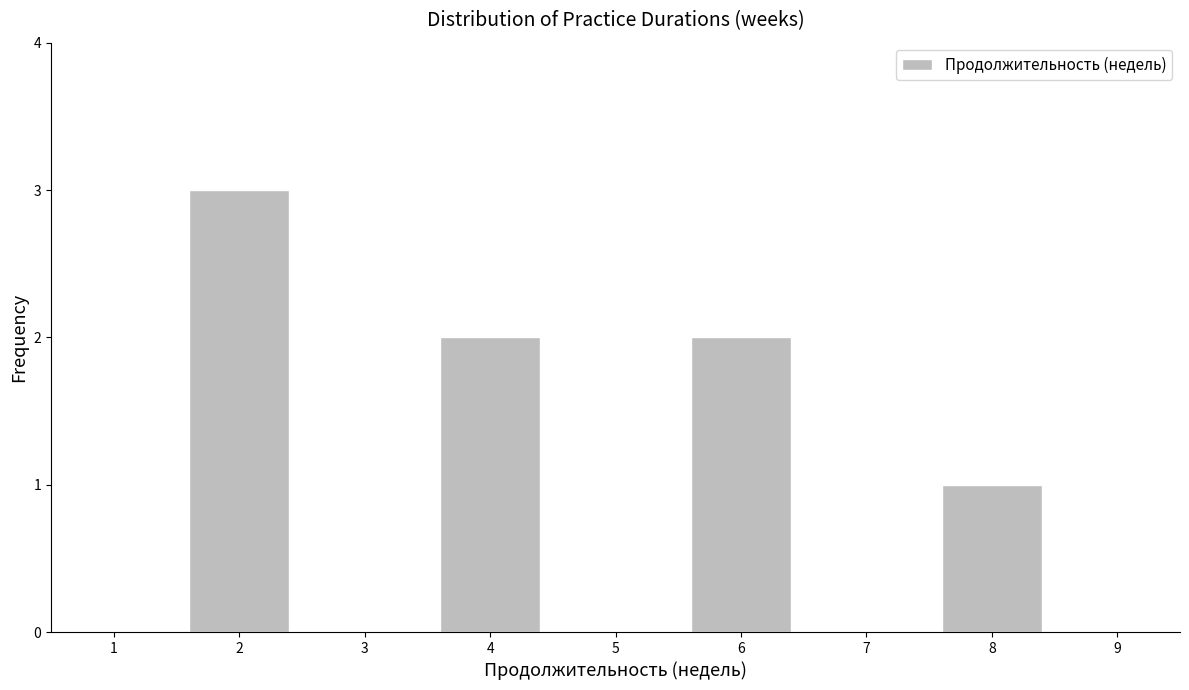

Reading left to right, extract all data points from this chart.

1=0	2=3	3=0	4=2	5=0	6=2	7=0	8=1	9=0